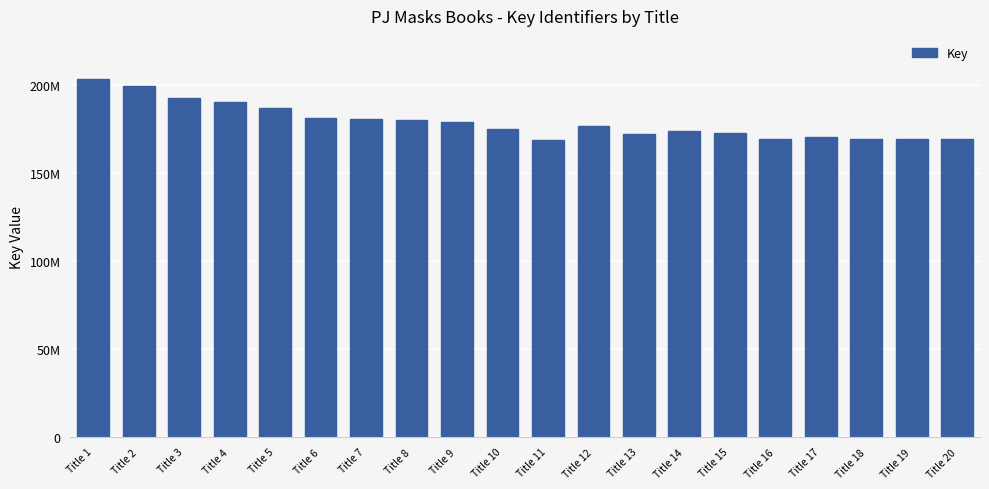

Which has a higher value, Title 20 or Title 10?

Title 10